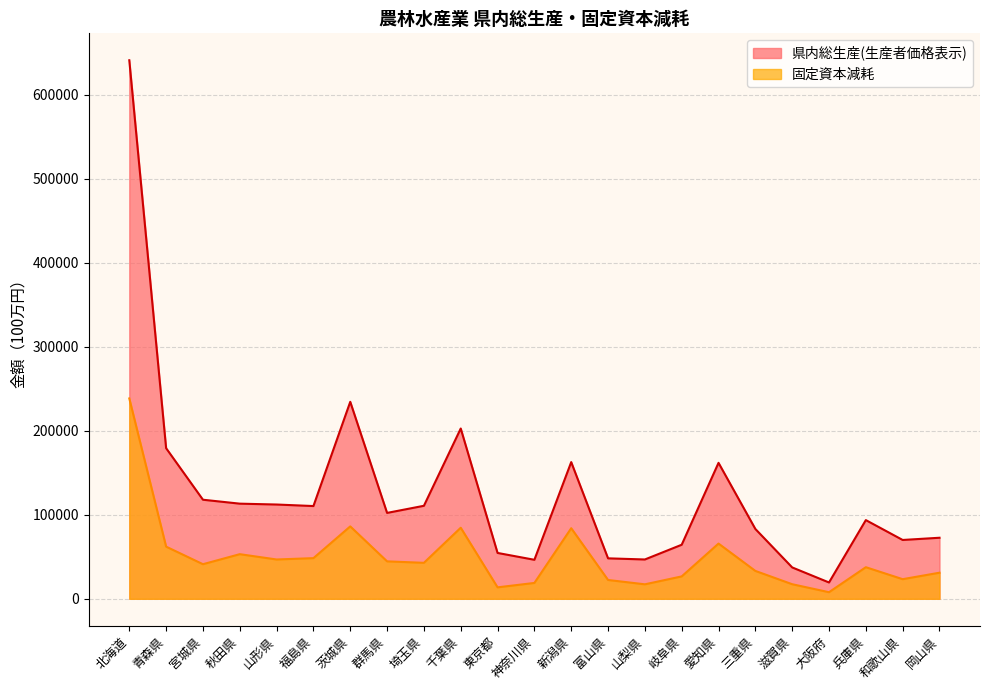

What is the total value across all series at 三重県?

116336